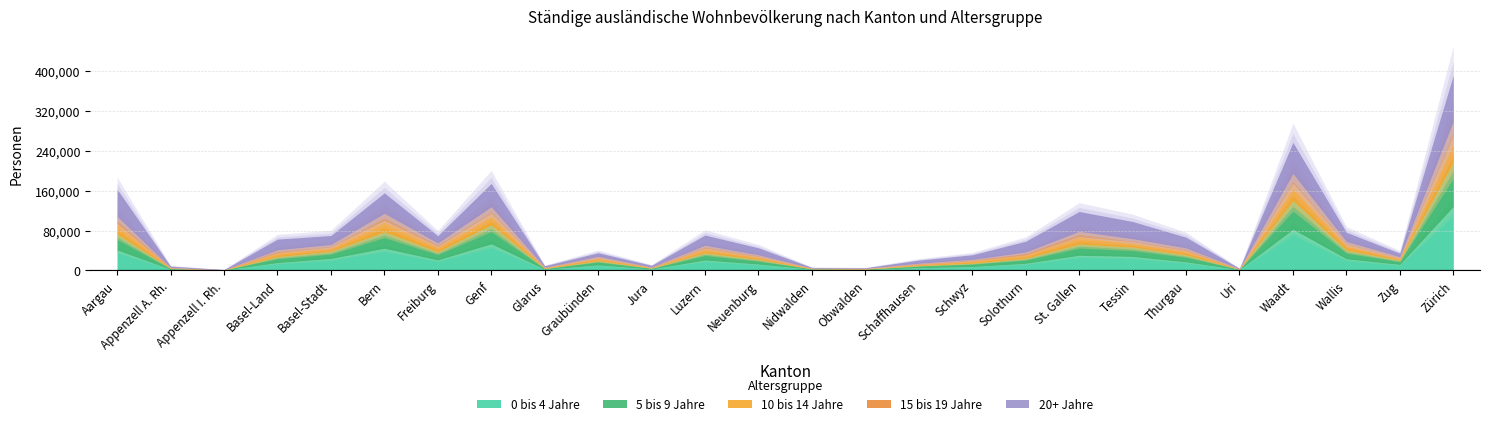

What is the difference between the maximum and minimum values in the 10 bis 14 Jahre series?

52495